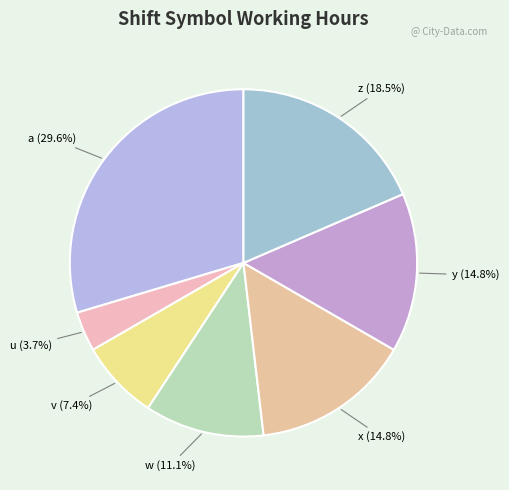

Between v and u, which is larger?

v